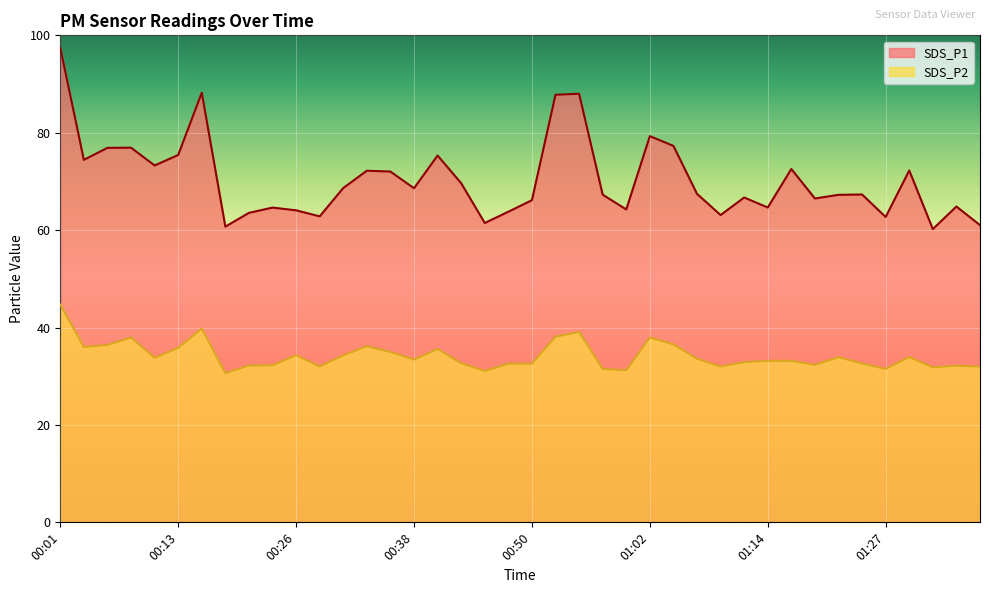

Reading left to right, transcribe all the data shown in this chart.

SDS_P1: 97.4	74.4	76.9	76.9	73.3	75.4	88.2	60.7	63.5	64.6	64.1	62.8	68.7	72.2	72.0	68.6	75.3	69.6	61.5	63.8	66.2	87.8	88.0	67.3	64.2	79.3	77.3	67.5	63.1	66.7	64.7	72.5	66.5	67.2	67.3	62.7	72.2	60.2	64.8	61.0
SDS_P2: 44.7	36.0	36.4	38.0	33.8	35.8	39.8	30.6	32.2	32.2	34.3	32.0	34.3	36.2	35.0	33.4	35.6	32.7	31.1	32.6	32.6	38.1	39.1	31.5	31.2	38.0	36.5	33.6	32.0	32.9	33.2	33.2	32.4	33.9	32.6	31.5	34.0	31.8	32.2	32.0